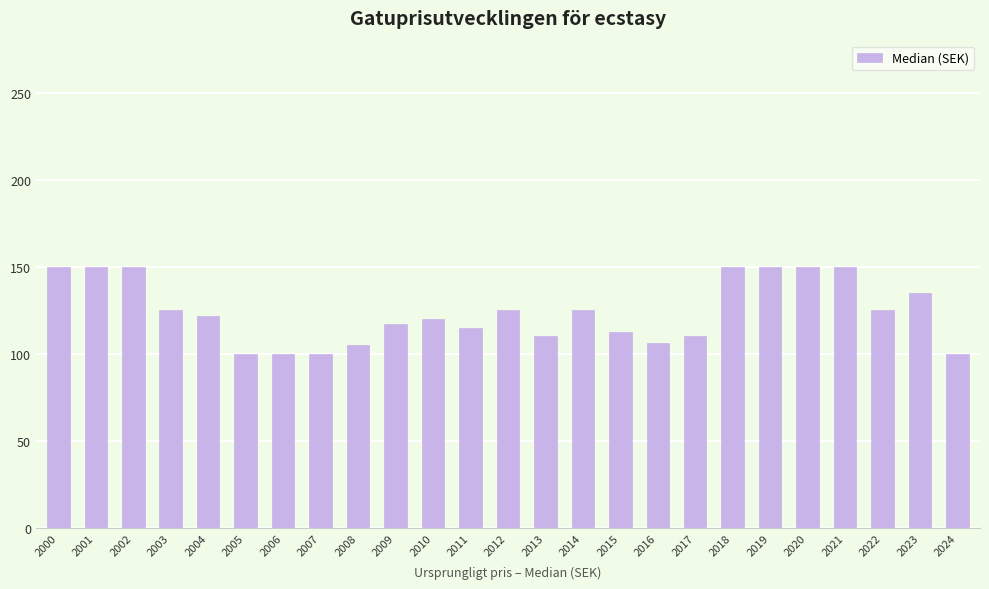

How many values are below 122?

12